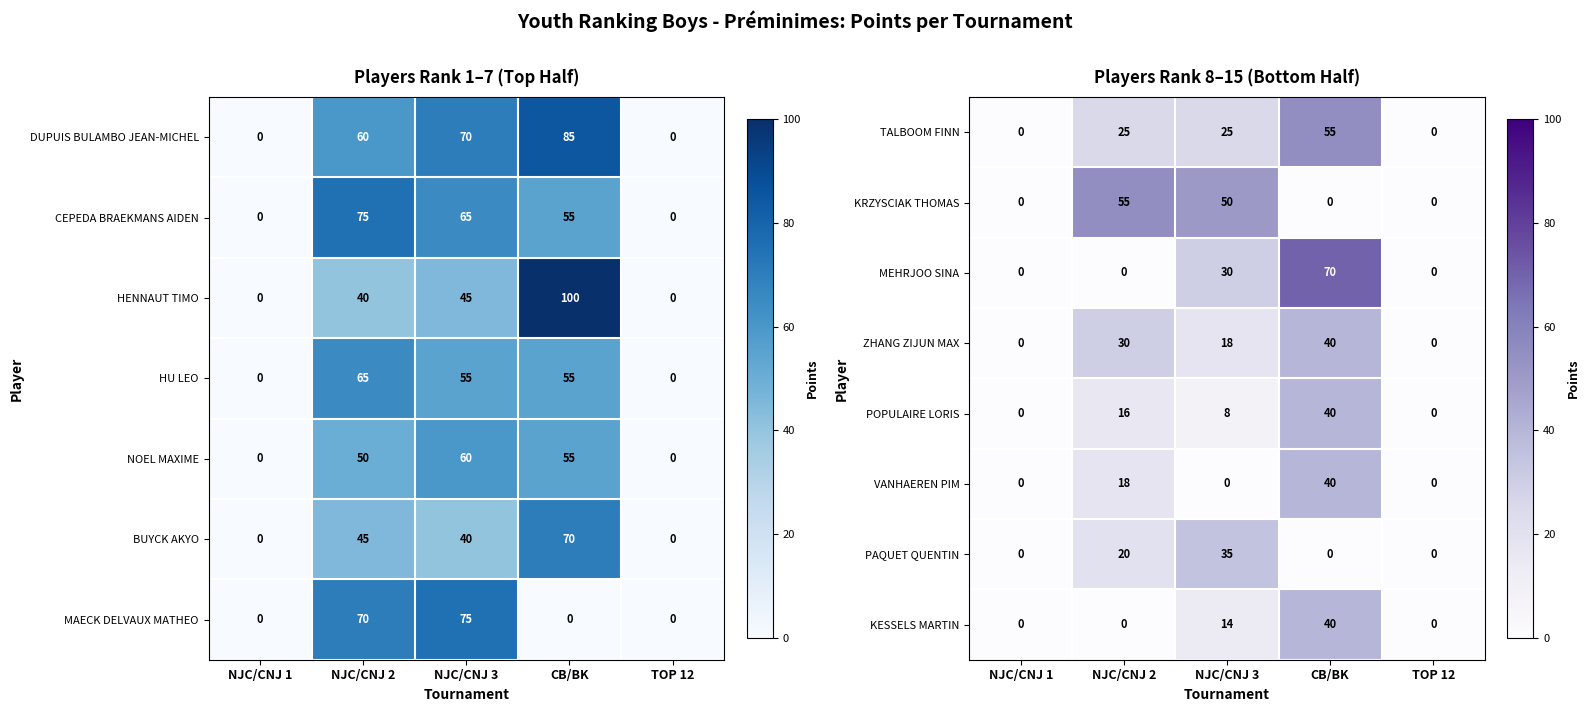

What is the sum of all MEHRJOO SINA values?

100